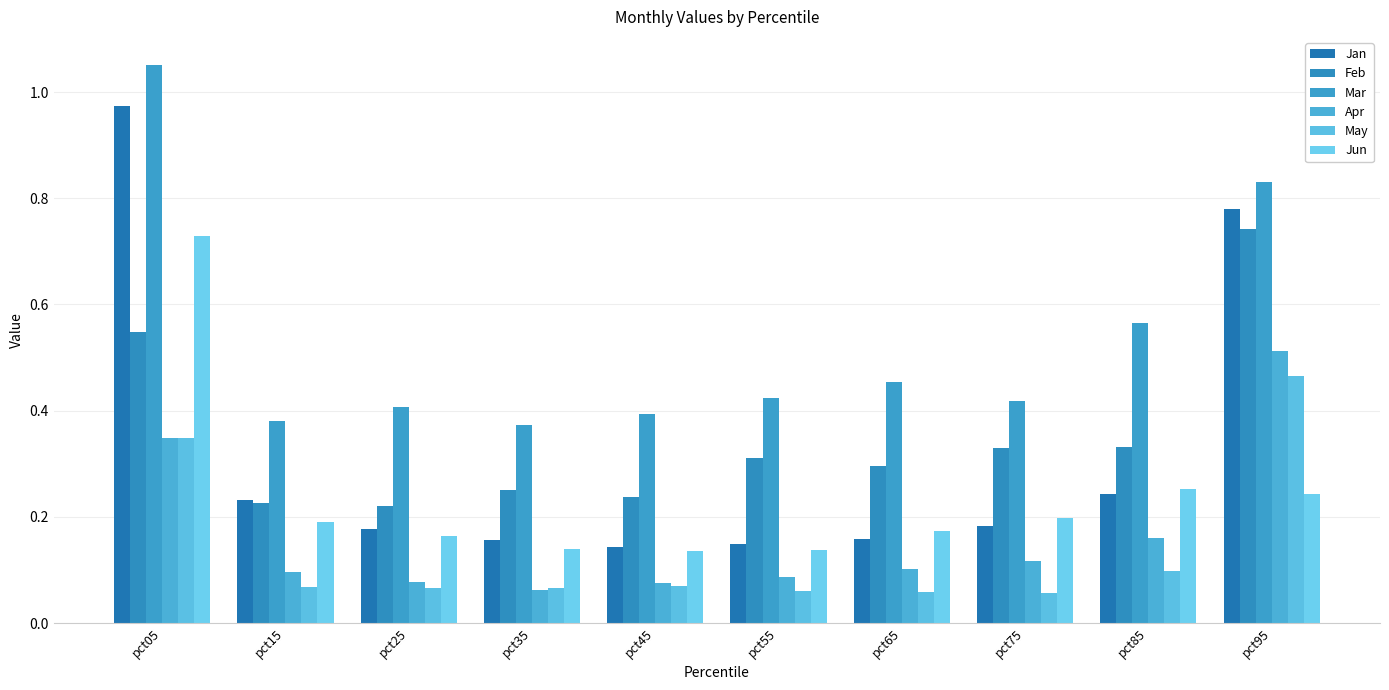

Which series has the largest total across all categories?

Mar